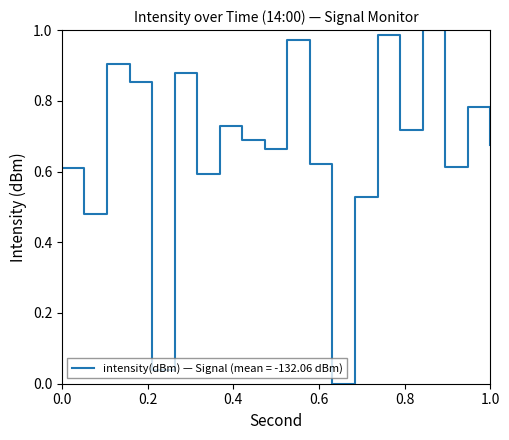

How many interior local valleys (lower than both neighbors) does the data have?

7